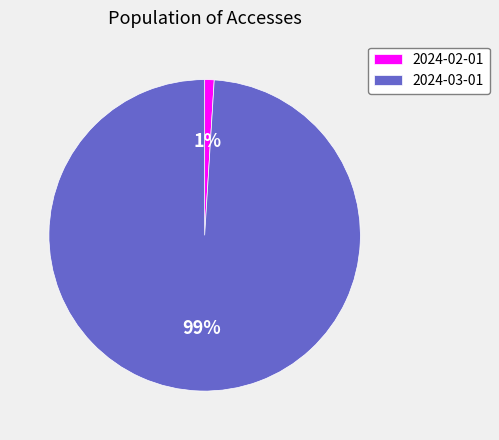

What percentage is the 2024-02-01 slice, to the nearest percent?

1%